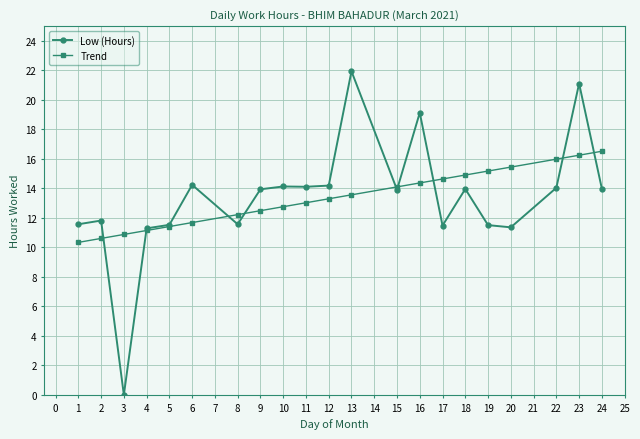

What is the difference between the Low (Hours) values at 9 and 15?

0.0